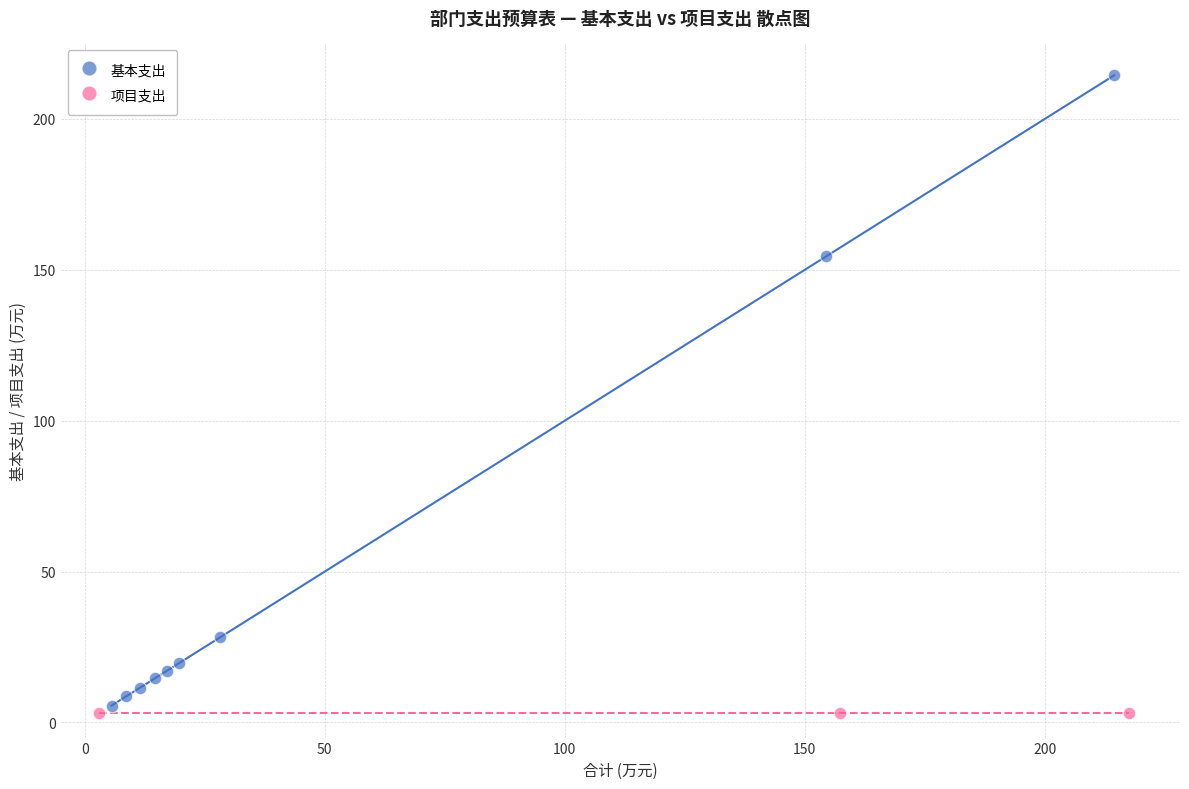

Which series reaches the maximum Y coordinate?

基本支出